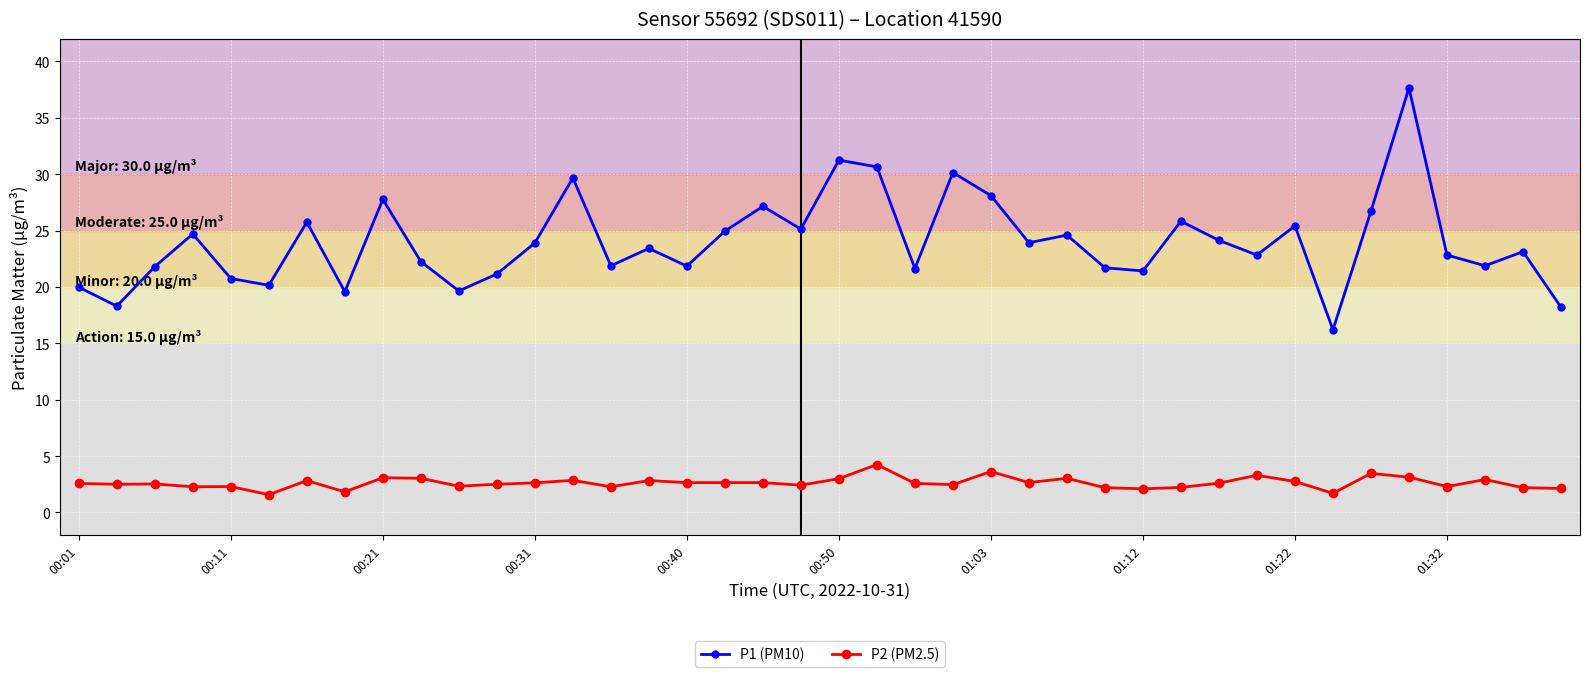

What is the difference between the maximum and minimum values in the P2 (PM2.5) series?

2.7